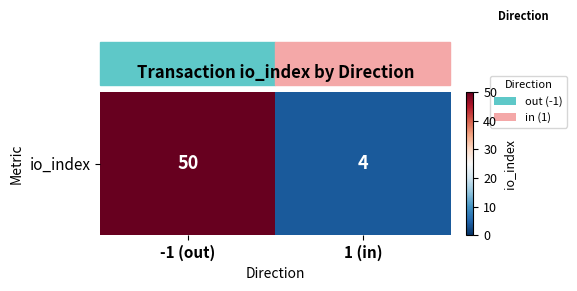

What is the sum of all values?

54